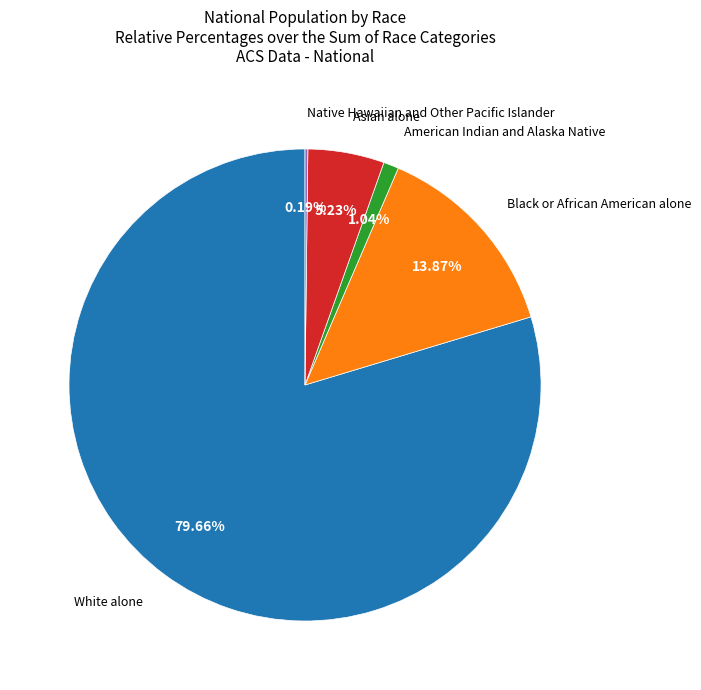

To the nearest percent, what is the average slice percentage?

20%